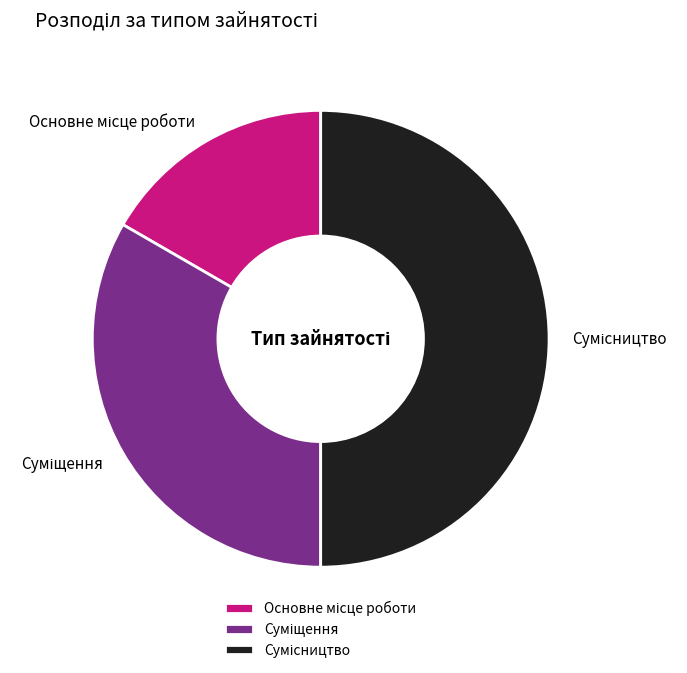

How many segments does this pie chart have?

3